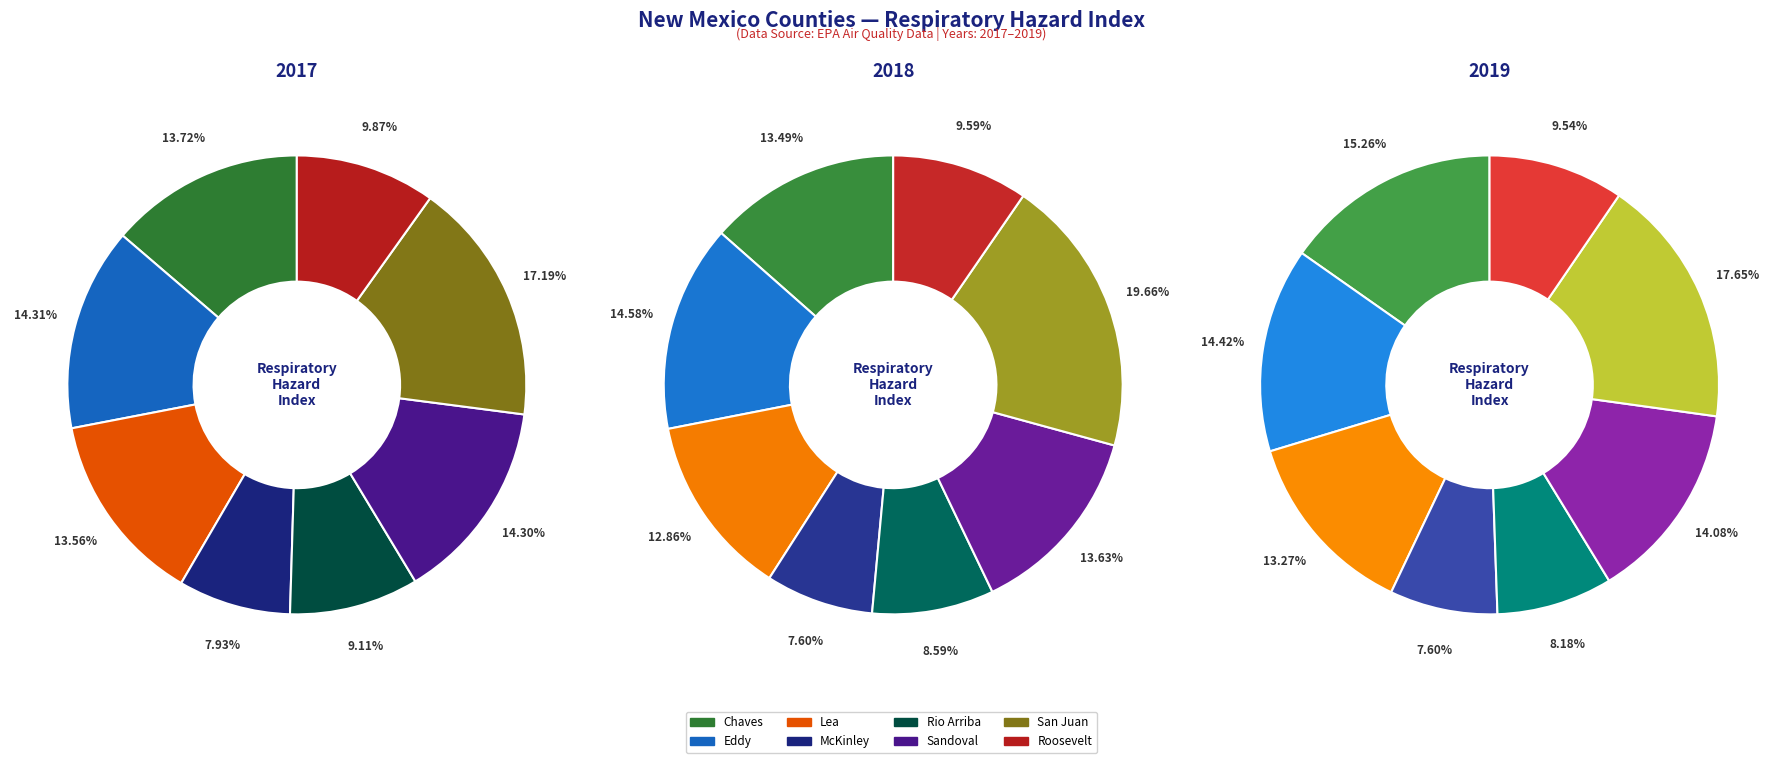

Count the number of slices in the pie.

8